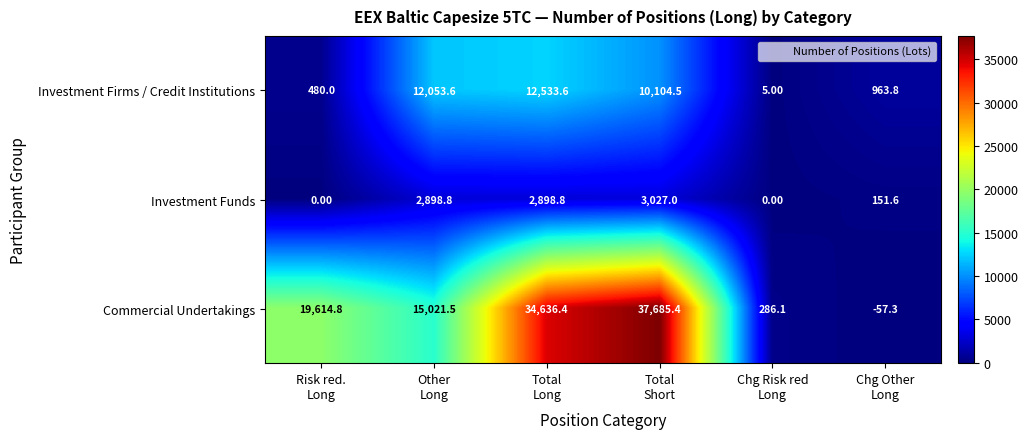

List the series in order of their peak value, highest first.

Commercial Undertakings, Investment Firms / Credit Institutions, Investment Funds